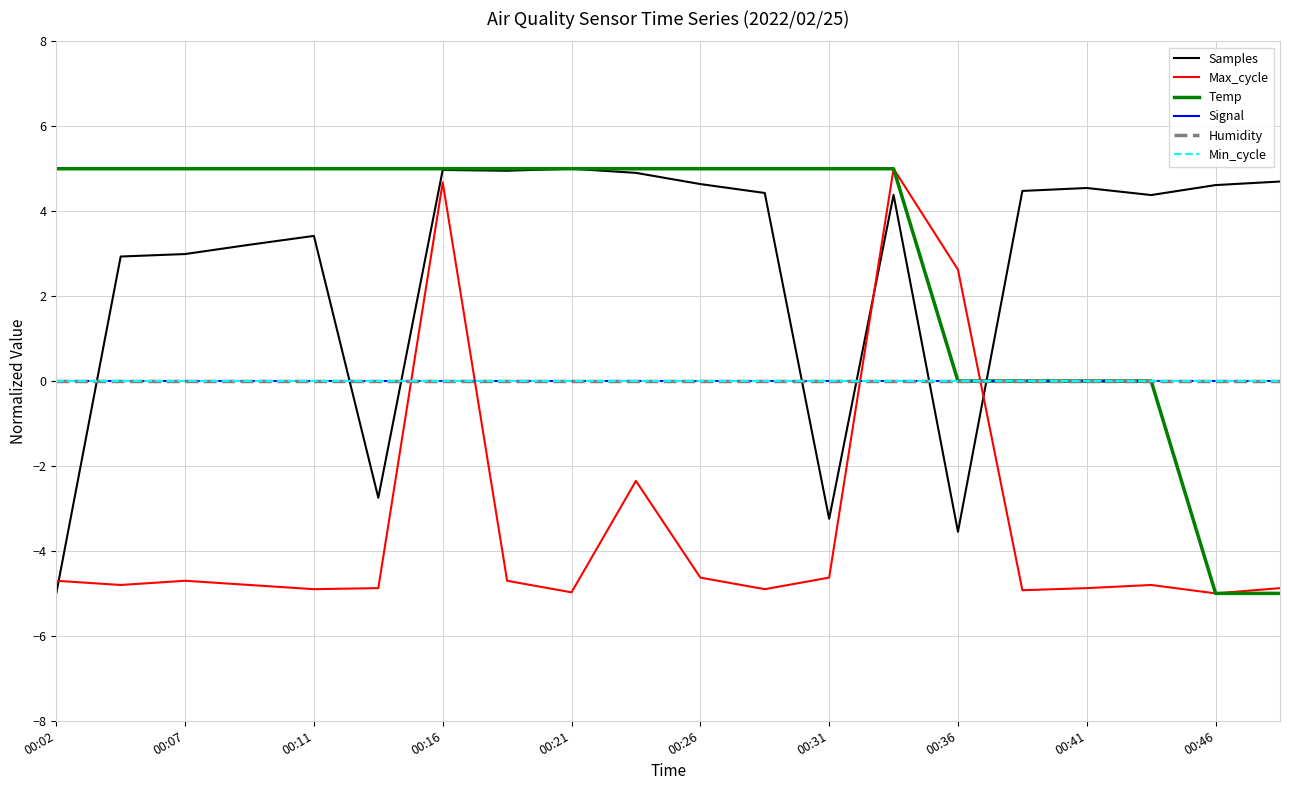

Reading left to right, list all the values displayed in this chart.

Samples: -5.0	2.9	3.0	3.2	3.4	-2.7	5.0	5.0	5.0	4.9	4.6	4.4	-3.2	4.4	-3.5	4.5	4.5	4.4	4.6	4.7
Max_cycle: -4.7	-4.8	-4.7	-4.8	-4.9	-4.9	4.7	-4.7	-5.0	-2.4	-4.6	-4.9	-4.6	5.0	2.6	-4.9	-4.9	-4.8	-5.0	-4.9
Temp: 5.0	5.0	5.0	5.0	5.0	5.0	5.0	5.0	5.0	5.0	5.0	5.0	5.0	5.0	0.0	0.0	0.0	0.0	-5.0	-5.0
Signal: 0.0	0.0	0.0	0.0	0.0	0.0	0.0	0.0	0.0	0.0	0.0	0.0	0.0	0.0	0.0	0.0	0.0	0.0	0.0	0.0
Humidity: -0.0	-0.0	-0.0	-0.0	-0.0	-0.0	-0.0	-0.0	-0.0	-0.0	-0.0	-0.0	-0.0	-0.0	-0.0	-0.0	-0.0	-0.0	-0.0	-0.0
Min_cycle: 0.0	0.0	0.0	0.0	0.0	0.0	0.0	0.0	0.0	0.0	0.0	0.0	0.0	0.0	0.0	0.0	0.0	0.0	0.0	0.0